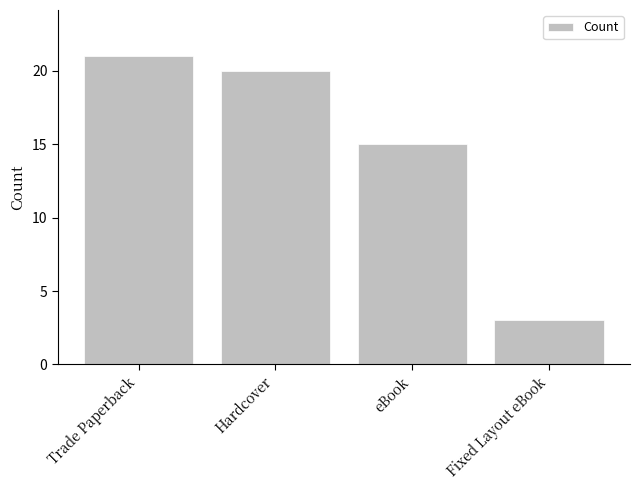

At which label does the data first exceed 20?

Trade Paperback